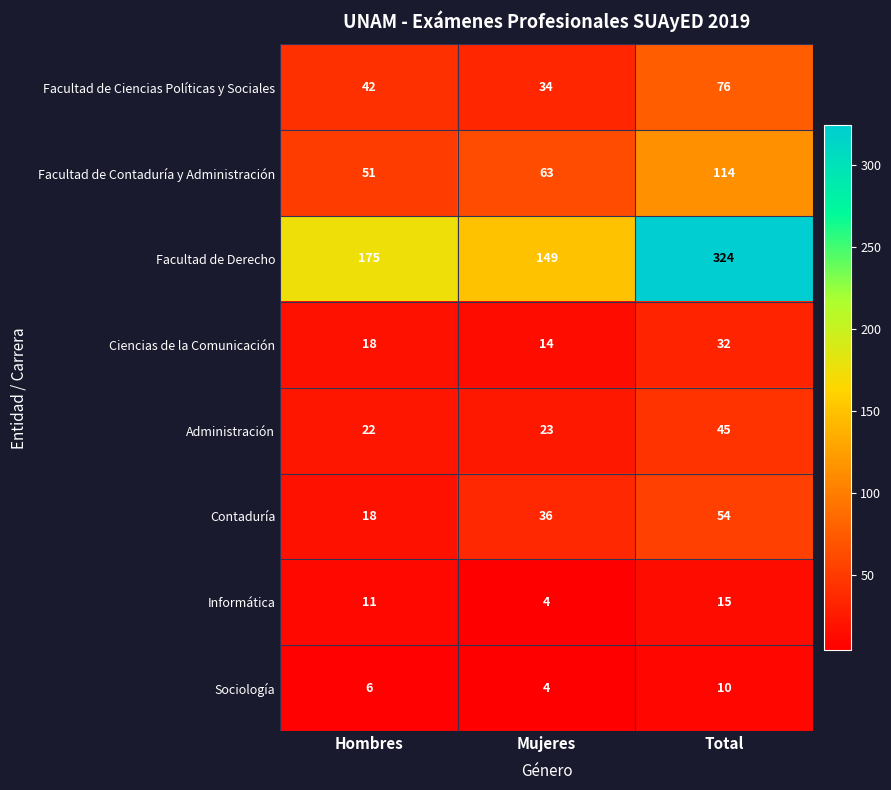

Is it true that Informática equals 15 at Total?

True